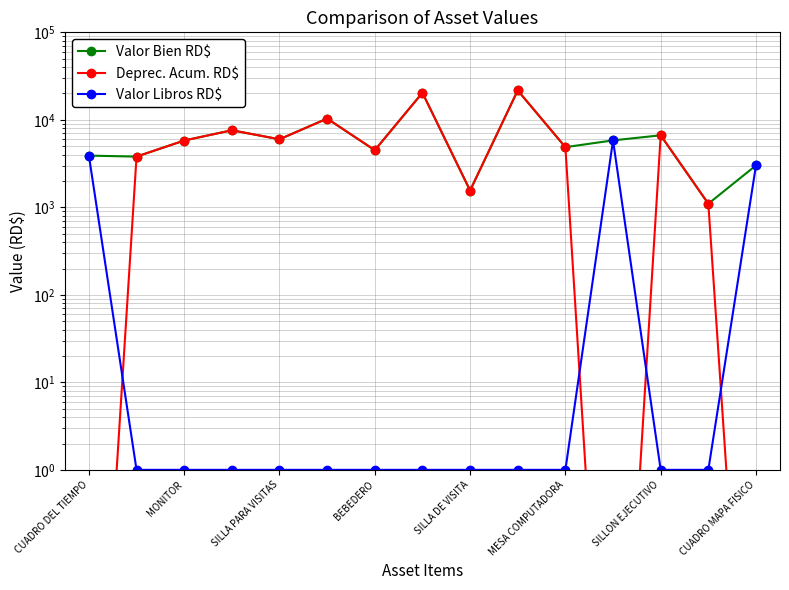

Rank the series at BEBEDERO from lowest to highest value.

Valor Libros RD$, Valor Bien RD$, Deprec. Acum. RD$